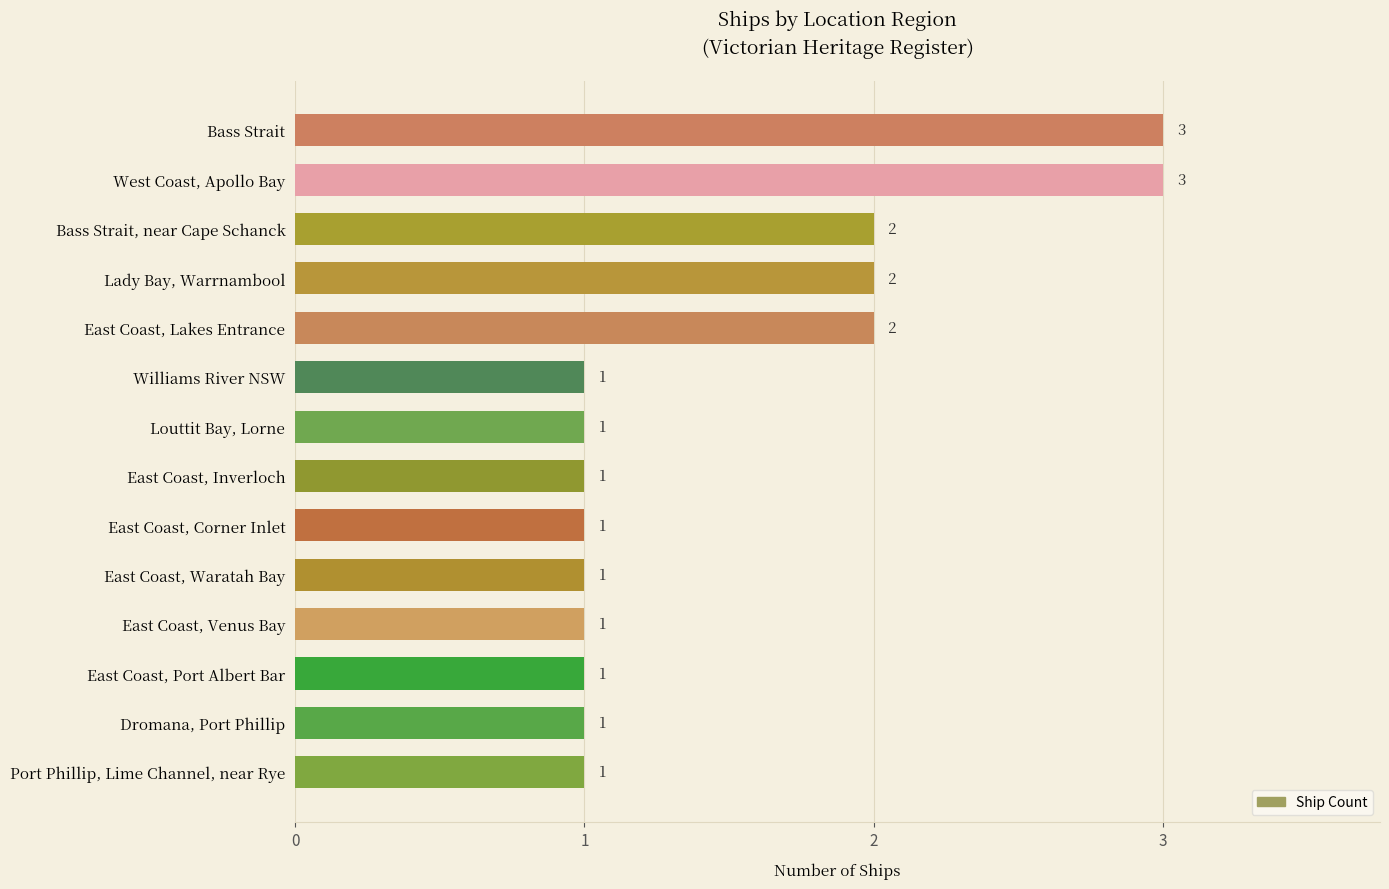

How many values are between 1 and 2?

12